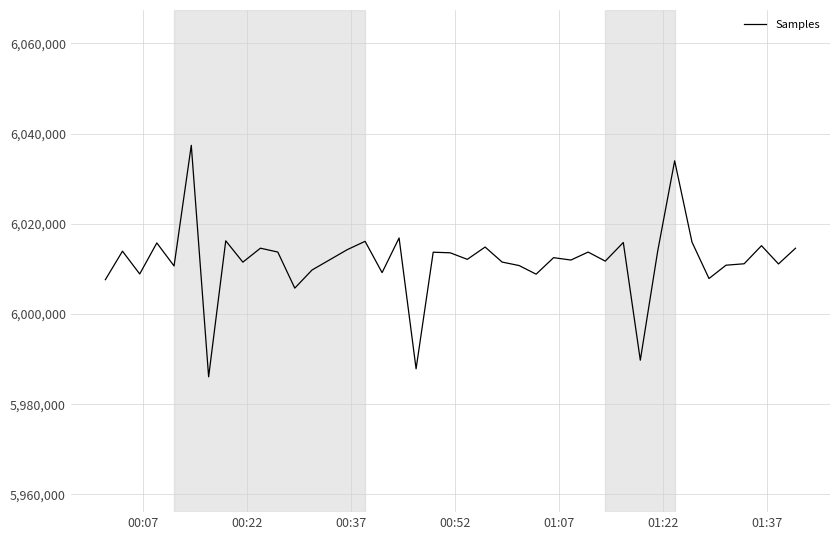

What is the smallest value displayed?

5986087